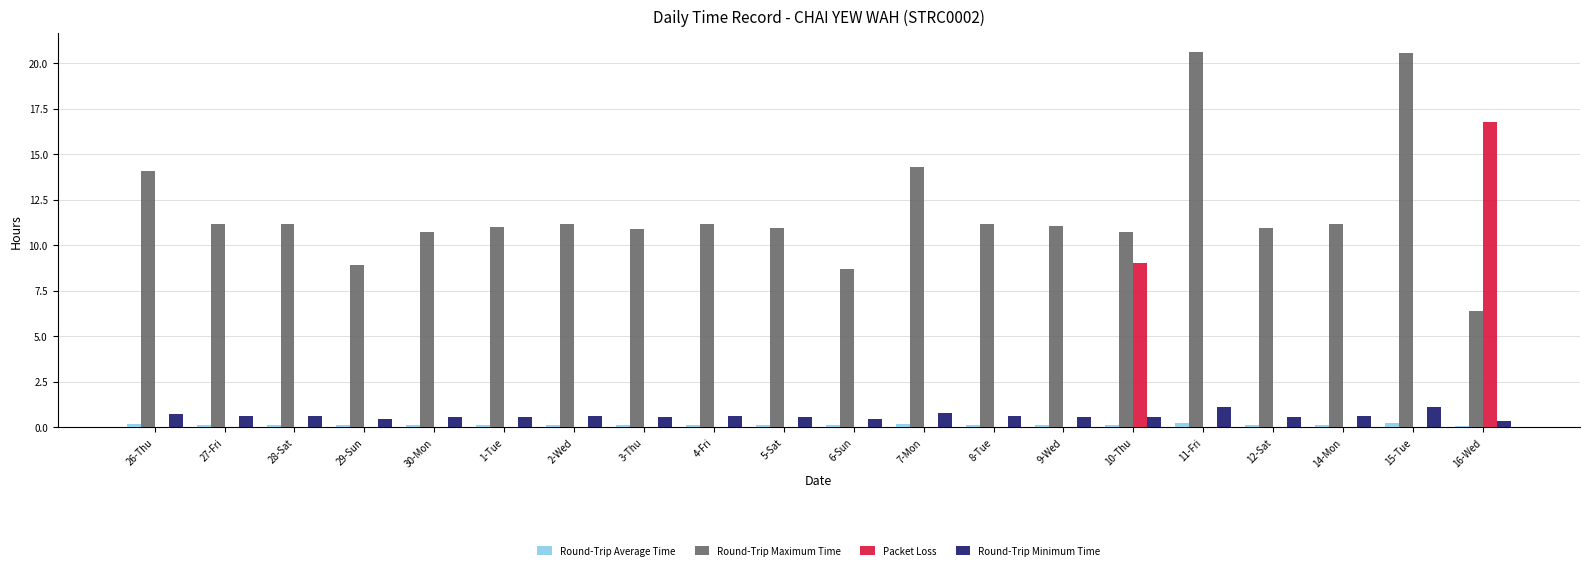

Read the Round-Trip Average Time value at 2-Wed.

0.1